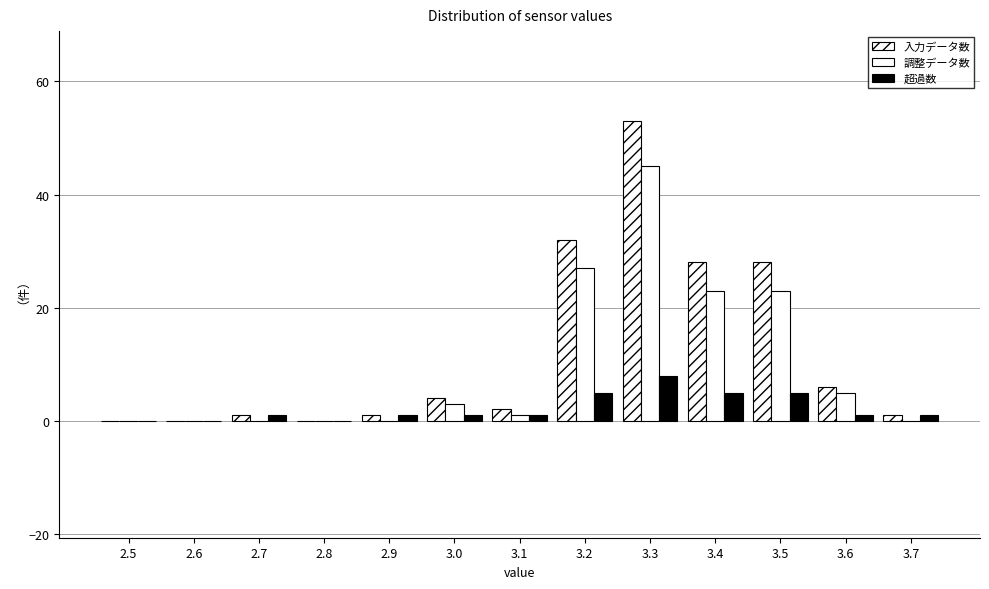

How many groups of bars are there?

13